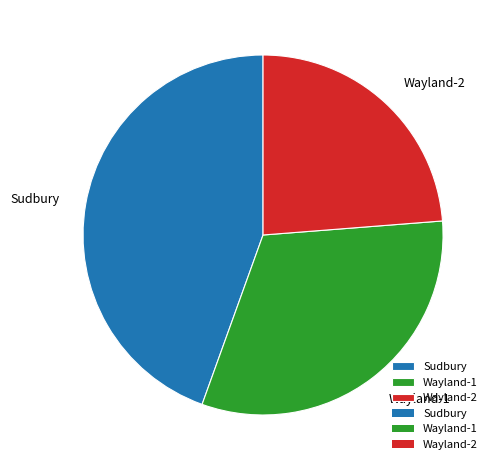

Between Wayland-2 and Wayland-1, which is larger?

Wayland-1